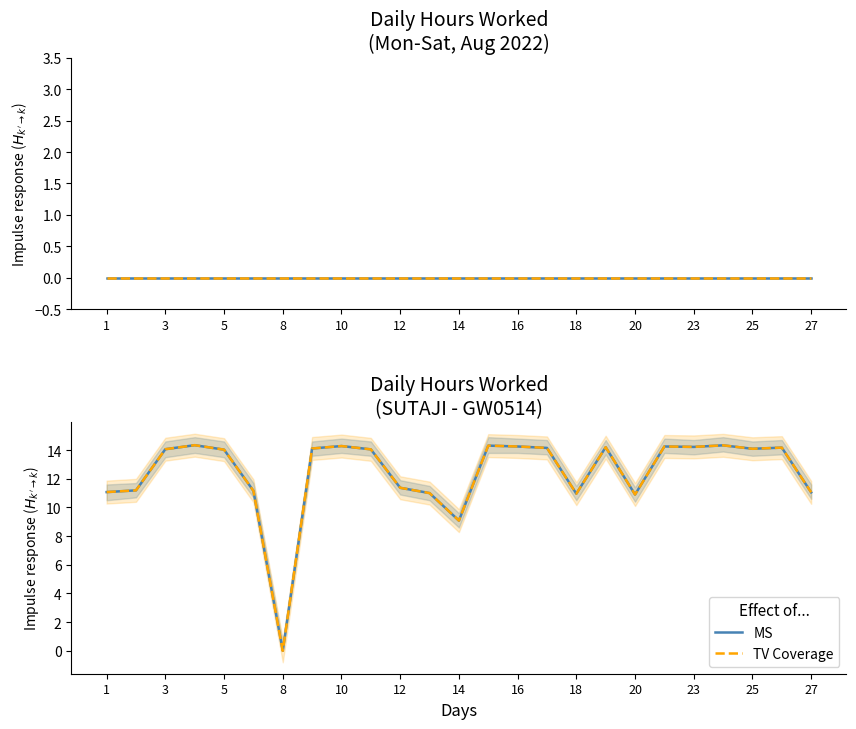

Which has a higher value, 18 or 23?

23